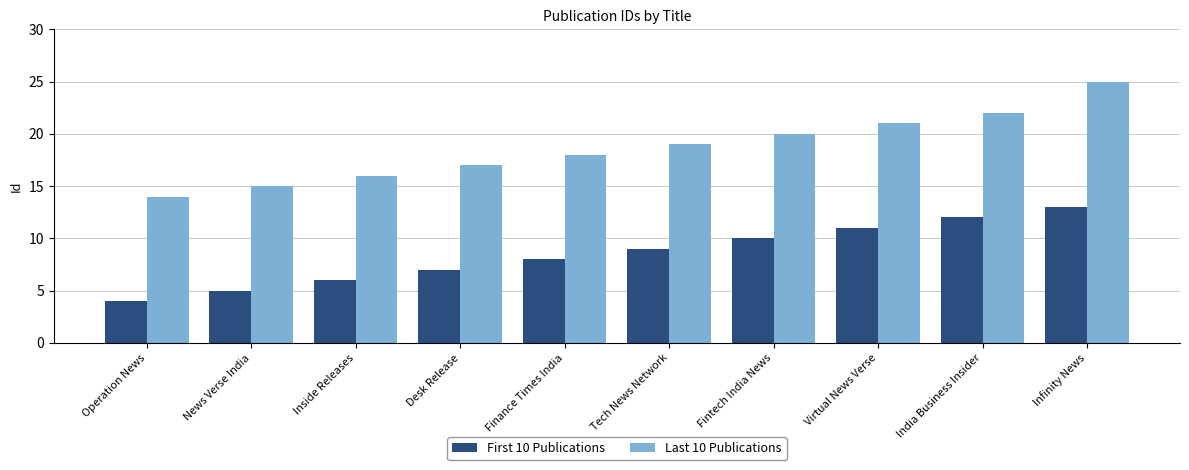

Is it true that First 10 Publications equals 7 at Infinity News?

False